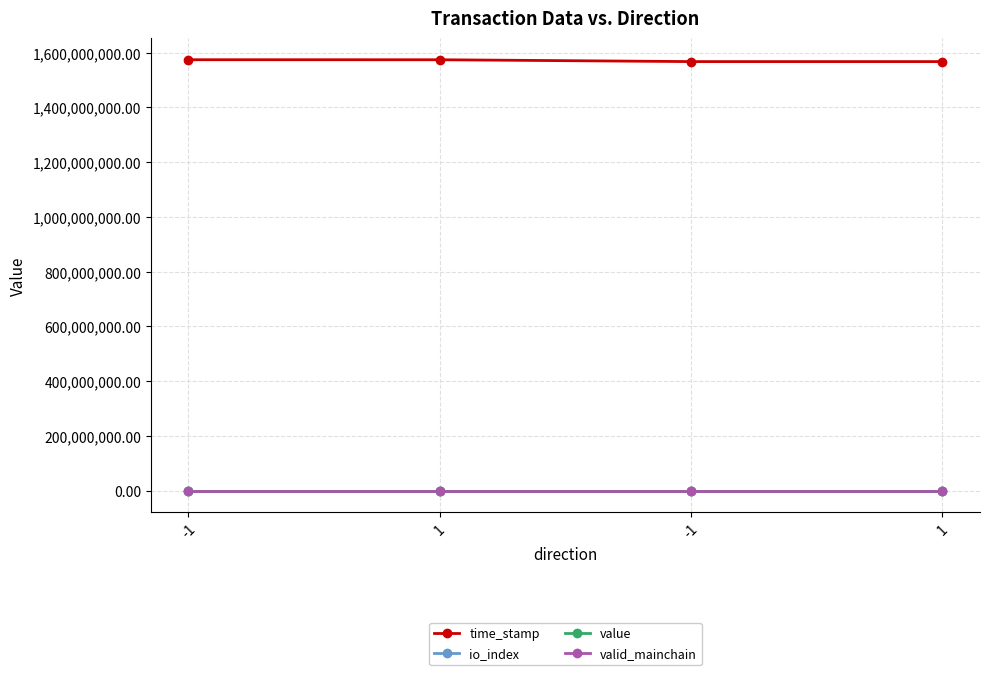

Is this an area chart (filled region under the line)?

No